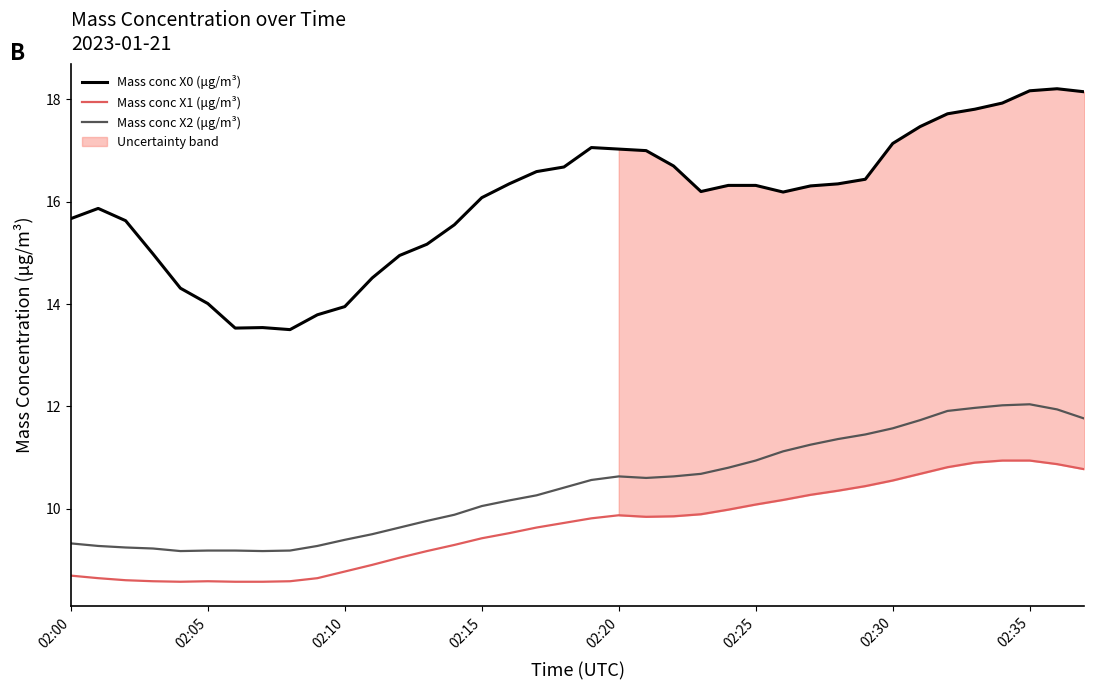

What is the label of the 20th point from the left?

19